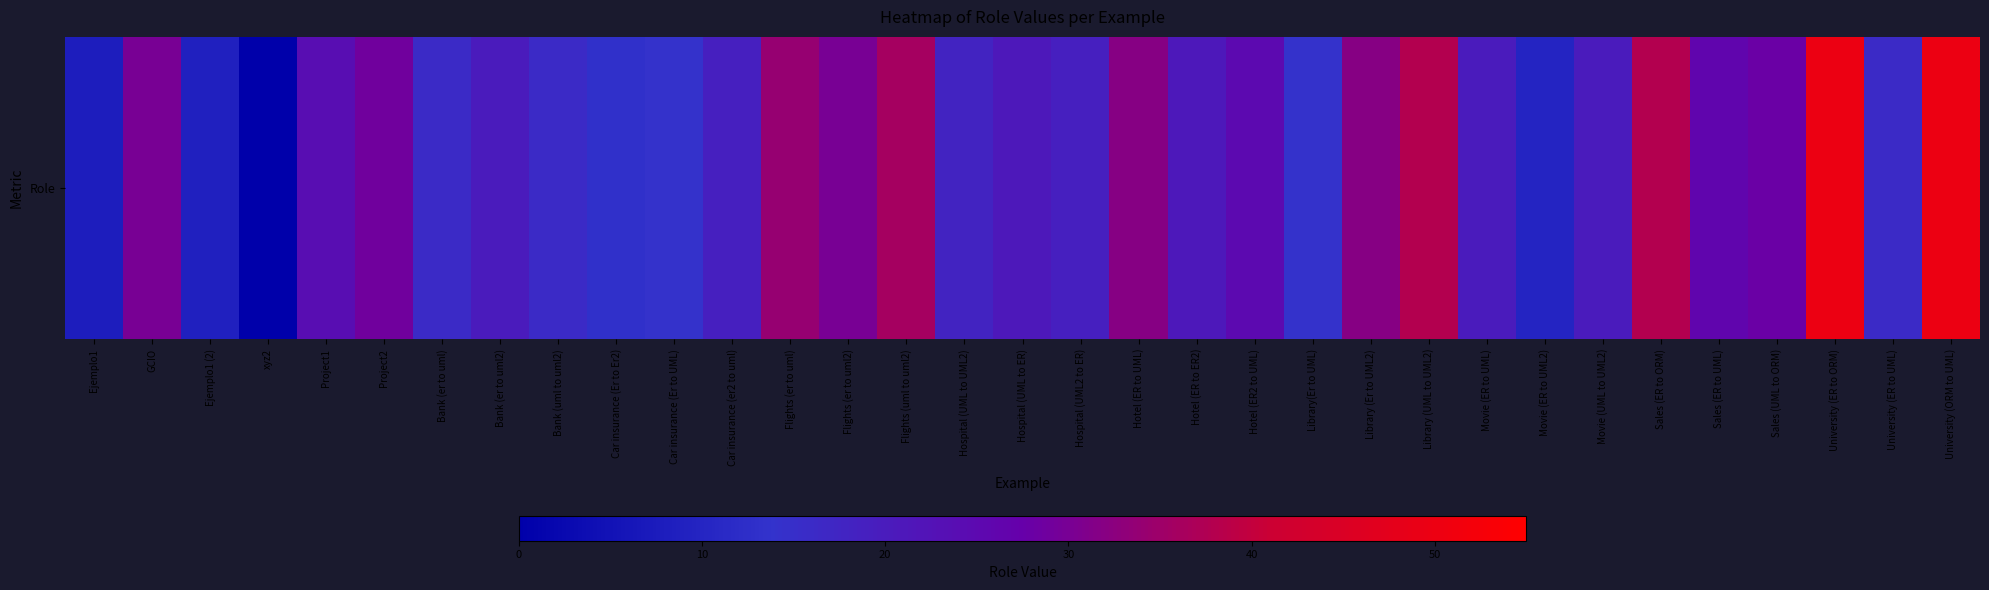

What is the difference between the maximum and minimum values?

50